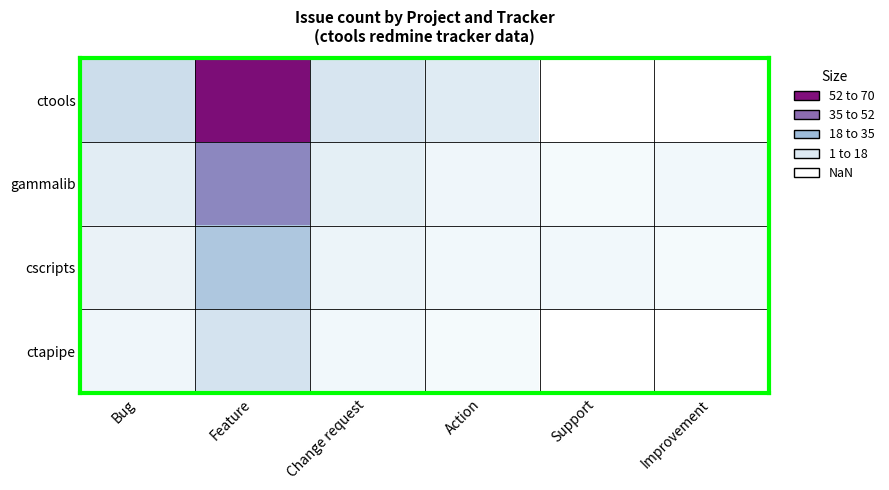

Rank the series by their maximum value, from lowest to highest.

ctapipe, cscripts, gammalib, ctools